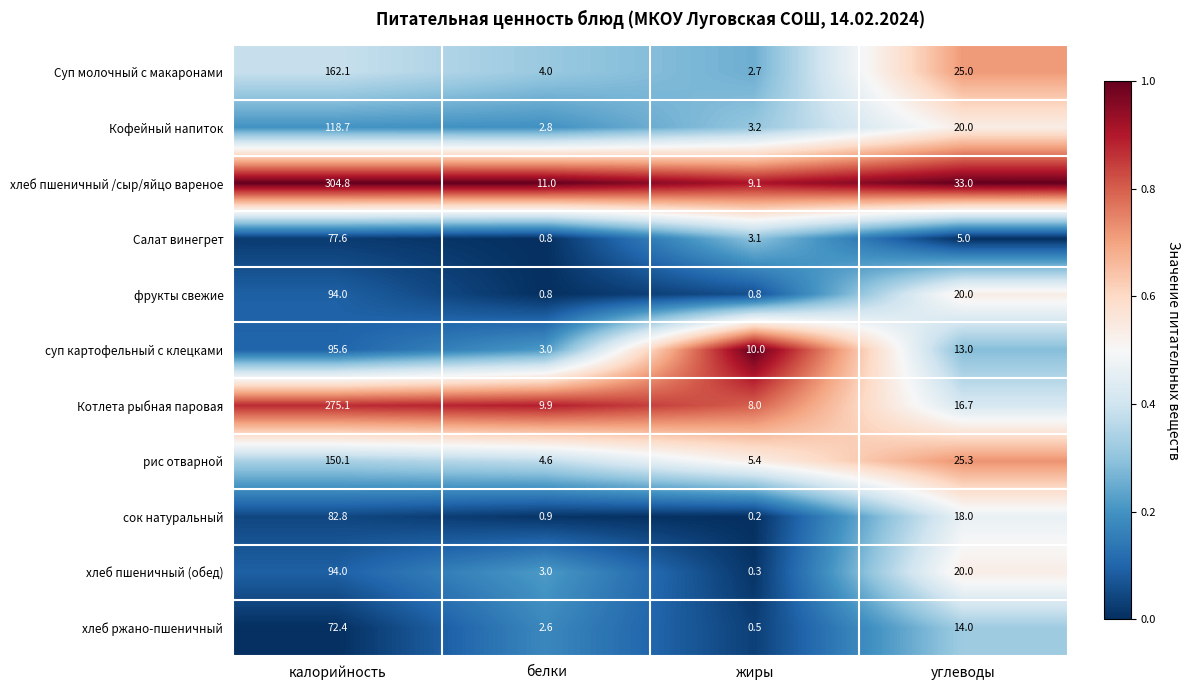

Where does the Кофейный напиток series first go above 20?

калорийность